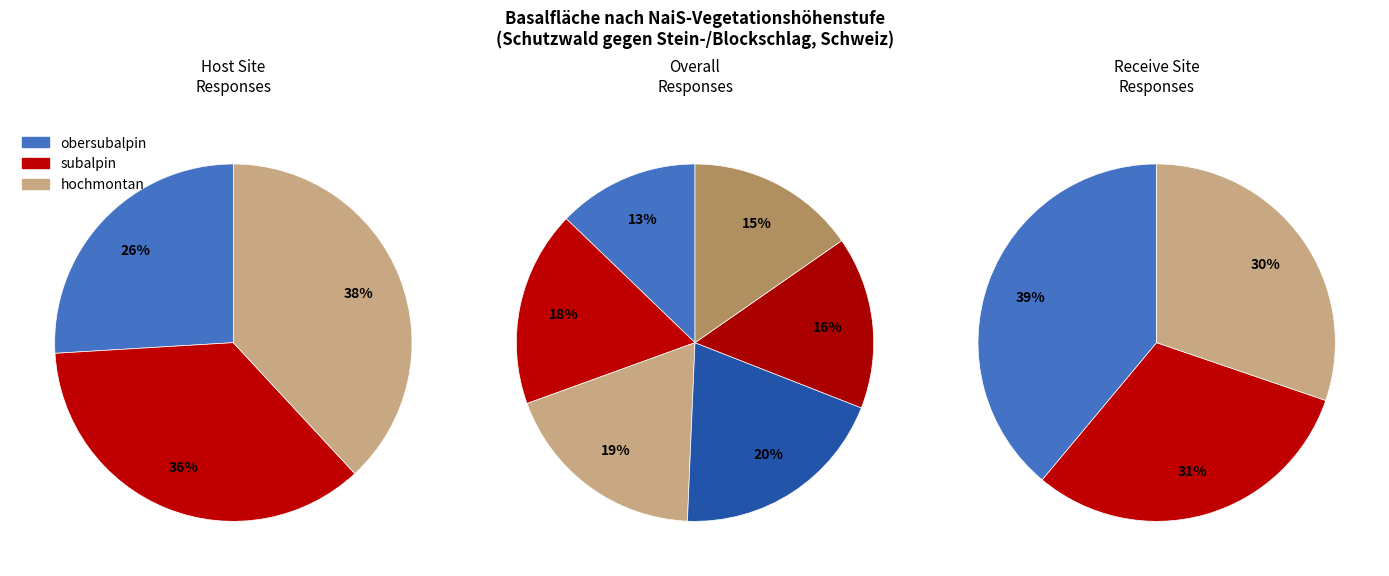

How much of the chart is everything except hochmontan?

81.2%